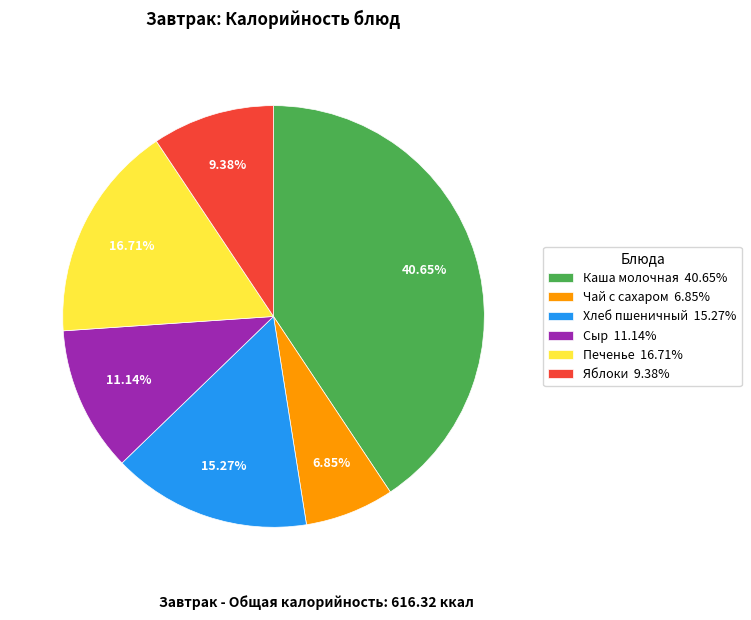

What is the largest slice in the pie chart?

Каша молочная